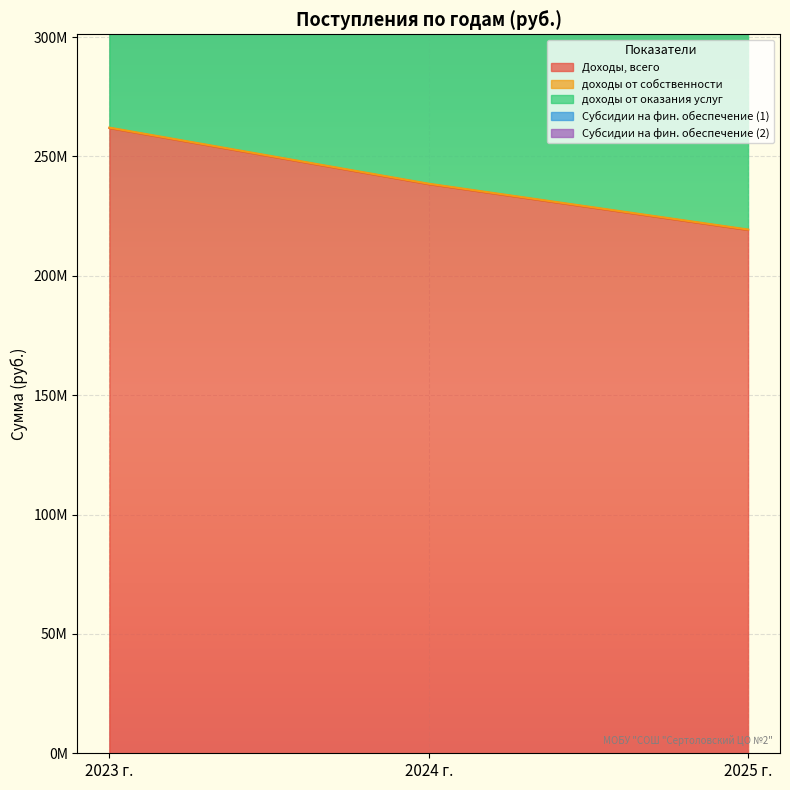

How many data points in Доходы, всего are above 238375070?

2